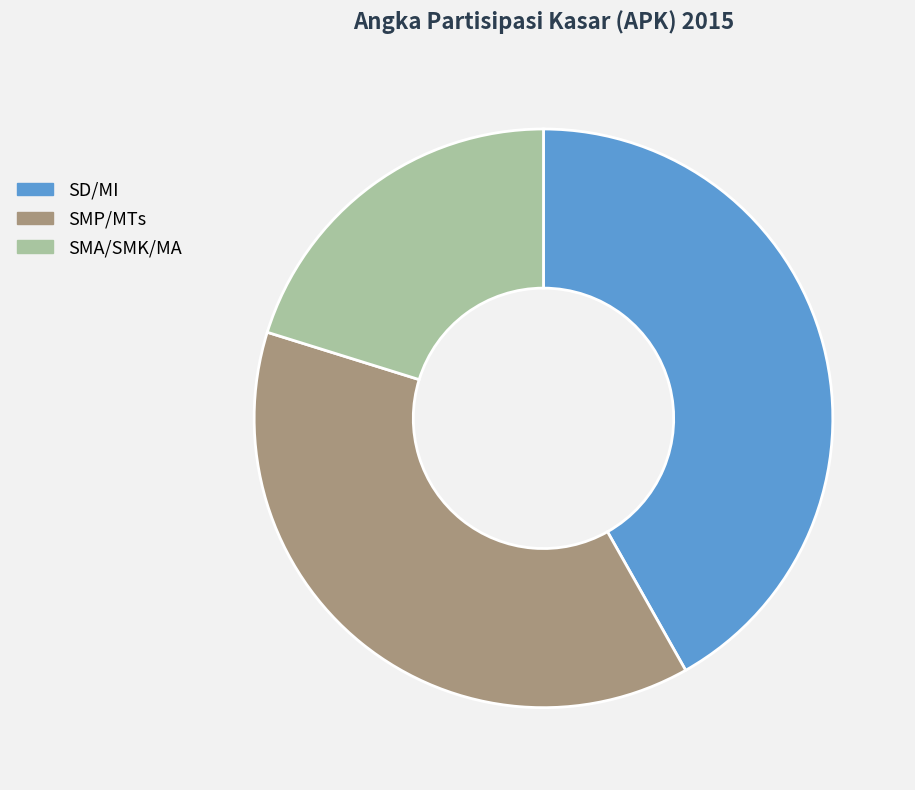

True or false: SMA/SMK/MA accounts for 20% of the total.

True